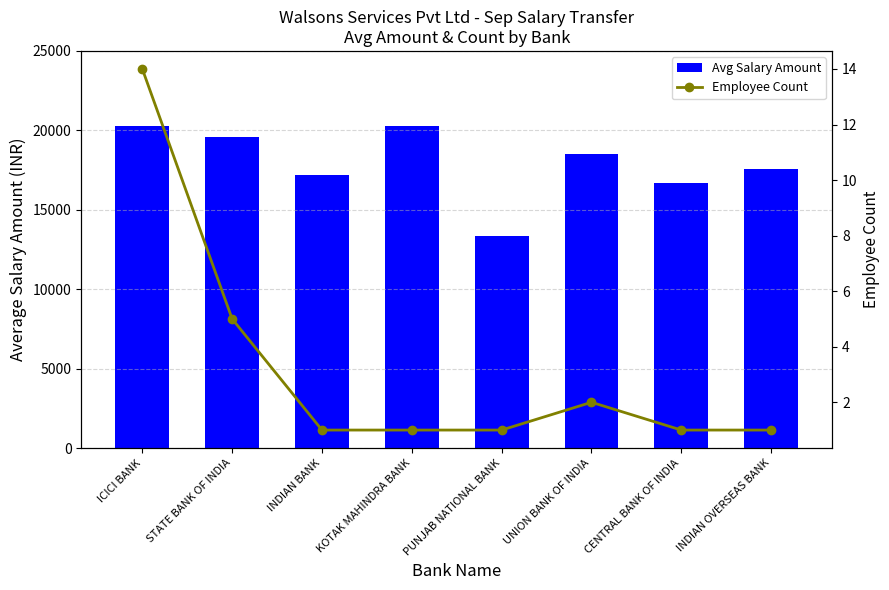

How many data points does each series have?

8